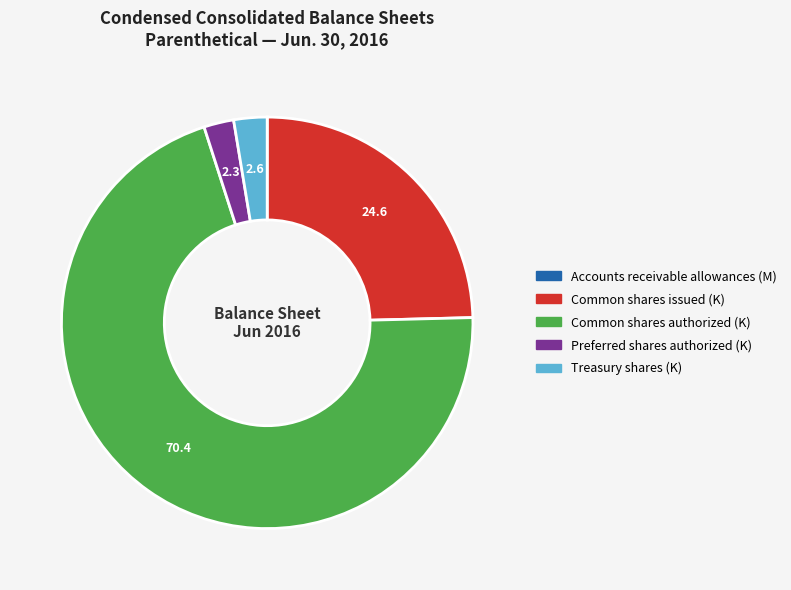

True or false: Preferred shares authorized (K) accounts for 13% of the total.

False